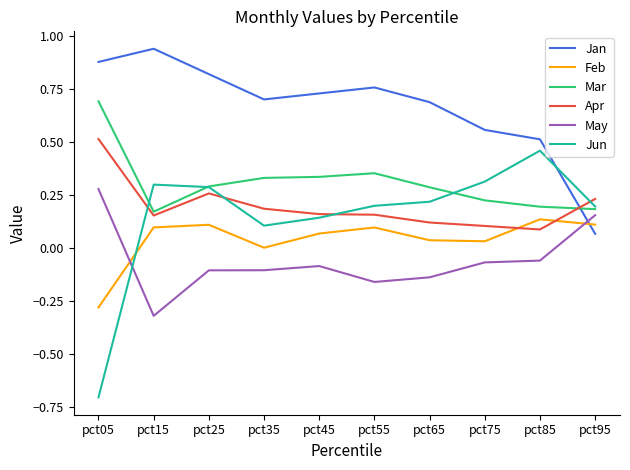

What are all the series names shown in the legend?

Jan, Feb, Mar, Apr, May, Jun